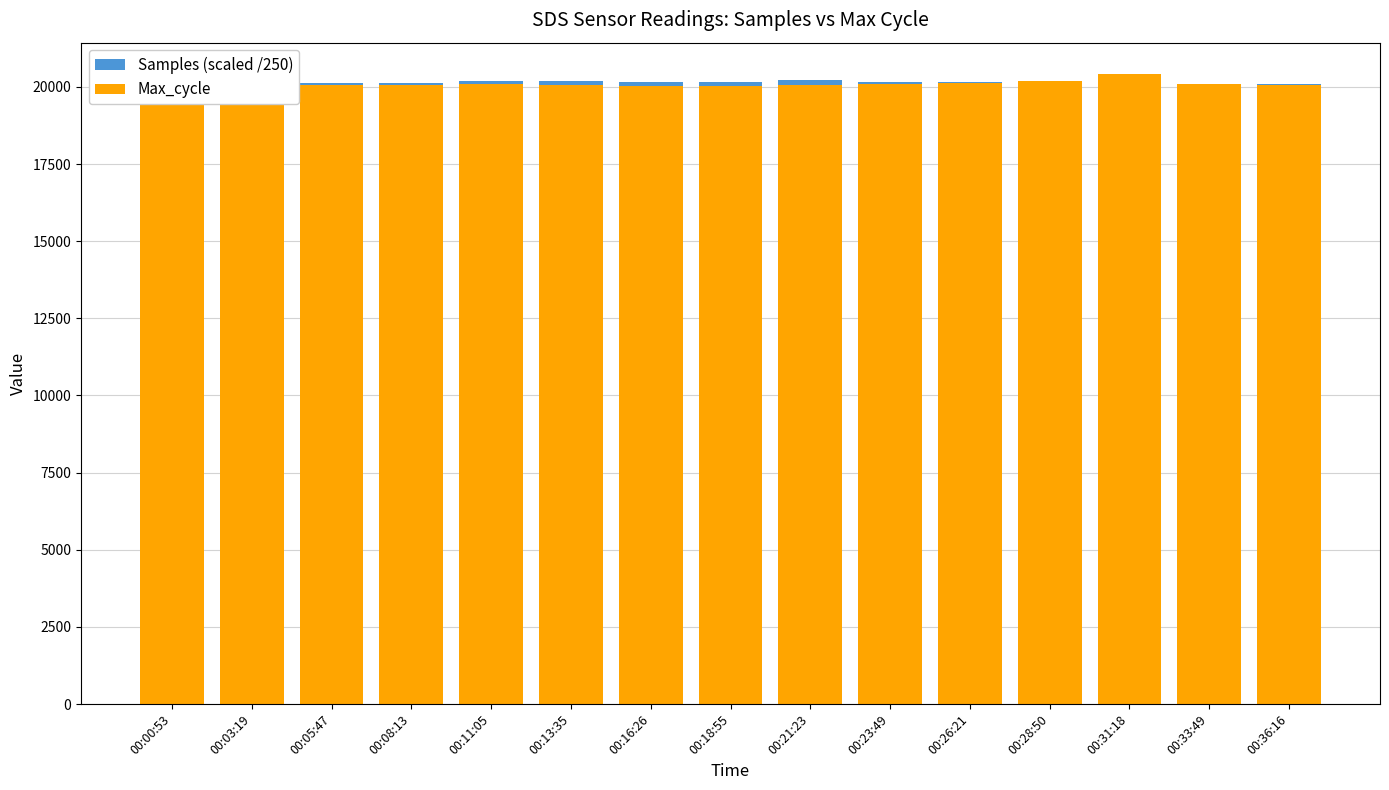

Which series has the widest spread of values?

Max_cycle